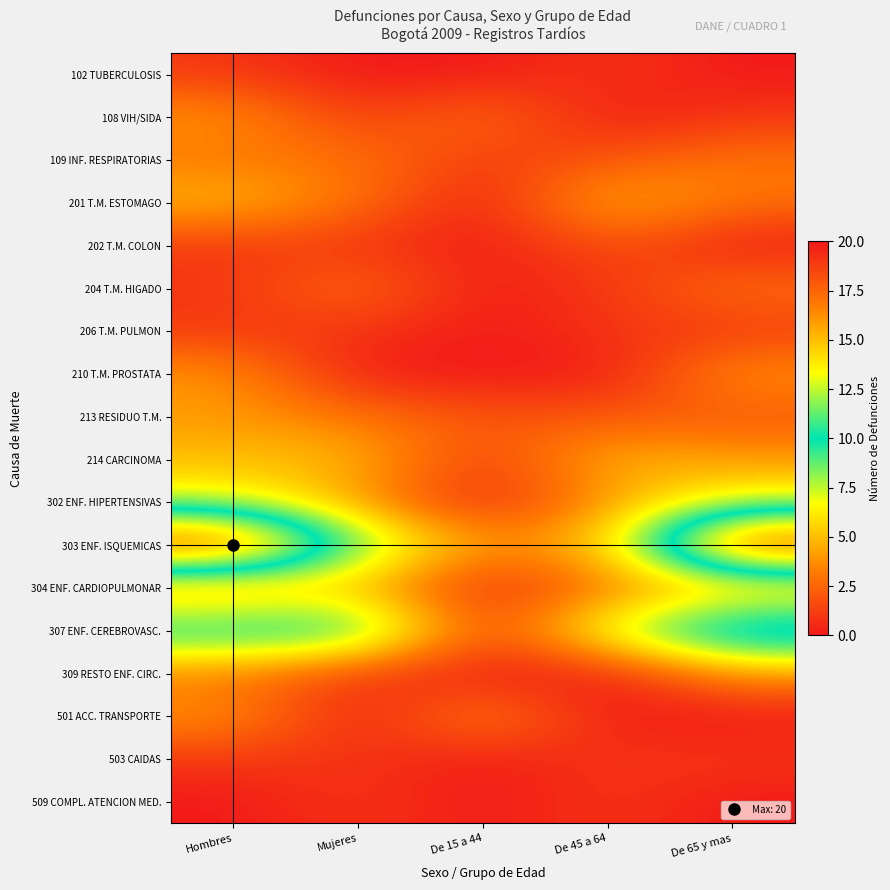

Reading right to left, list all the values displayed in this chart.

102 TUBERCULOSIS: De 65 y mas=0	De 45 a 64=1	De 15 a 44=0	Mujeres=0	Hombres=1
108 VIH/SIDA: De 65 y mas=1	De 45 a 64=0	De 15 a 44=3	Mujeres=1	Hombres=4
109 INF. RESPIRATORIAS: De 65 y mas=3	De 45 a 64=2	De 15 a 44=1	Mujeres=3	Hombres=3
201 T.M. ESTOMAGO: De 65 y mas=3	De 45 a 64=5	De 15 a 44=0	Mujeres=3	Hombres=5
202 T.M. COLON: De 65 y mas=0	De 45 a 64=2	De 15 a 44=0	Mujeres=1	Hombres=1
204 T.M. HIGADO: De 65 y mas=3	De 45 a 64=1	De 15 a 44=0	Mujeres=3	Hombres=1
206 T.M. PULMON: De 65 y mas=1	De 45 a 64=1	De 15 a 44=0	Mujeres=1	Hombres=1
210 T.M. PROSTATA: De 65 y mas=4	De 45 a 64=0	De 15 a 44=0	Mujeres=0	Hombres=4
213 RESIDUO T.M.: De 65 y mas=2	De 45 a 64=2	De 15 a 44=2	Mujeres=3	Hombres=4
214 CARCINOMA: De 65 y mas=4	De 45 a 64=5	De 15 a 44=1	Mujeres=5	Hombres=5
302 ENF. HIPERTENSIVAS: De 65 y mas=7	De 45 a 64=4	De 15 a 44=0	Mujeres=4	Hombres=7
303 ENF. ISQUEMICAS: De 65 y mas=20	De 45 a 64=5	De 15 a 44=4	Mujeres=9	Hombres=20
304 ENF. CARDIOPULMONAR: De 65 y mas=4	De 45 a 64=3	De 15 a 44=0	Mujeres=5	Hombres=3
307 ENF. CEREBROVASC.: De 65 y mas=13	De 45 a 64=8	De 15 a 44=1	Mujeres=11	Hombres=11
309 RESTO ENF. CIRC.: De 65 y mas=4	De 45 a 64=0	De 15 a 44=0	Mujeres=1	Hombres=3
501 ACC. TRANSPORTE: De 65 y mas=0	De 45 a 64=0	De 15 a 44=4	Mujeres=0	Hombres=4
503 CAIDAS: De 65 y mas=1	De 45 a 64=1	De 15 a 44=0	Mujeres=1	Hombres=1
509 COMPL. ATENCION MED.: De 65 y mas=0	De 45 a 64=1	De 15 a 44=0	Mujeres=1	Hombres=0